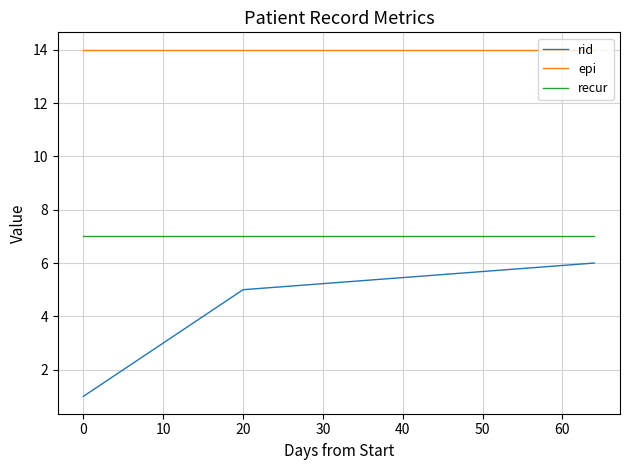

Rank the series by their maximum value, from highest to lowest.

epi, recur, rid